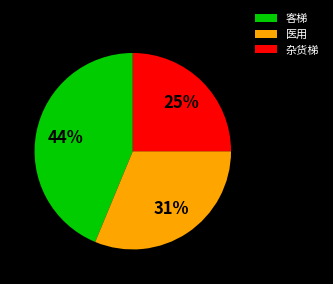

Is it true that 杂货梯 is 25% of the pie?

True